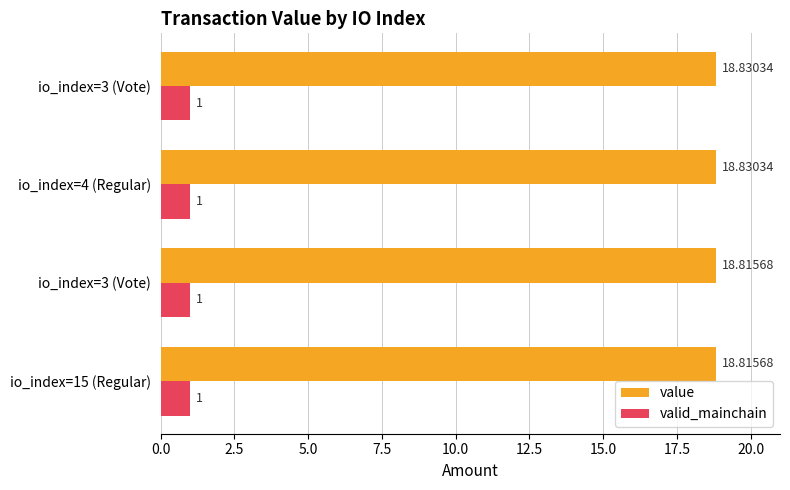

How many series are shown in this chart?

2